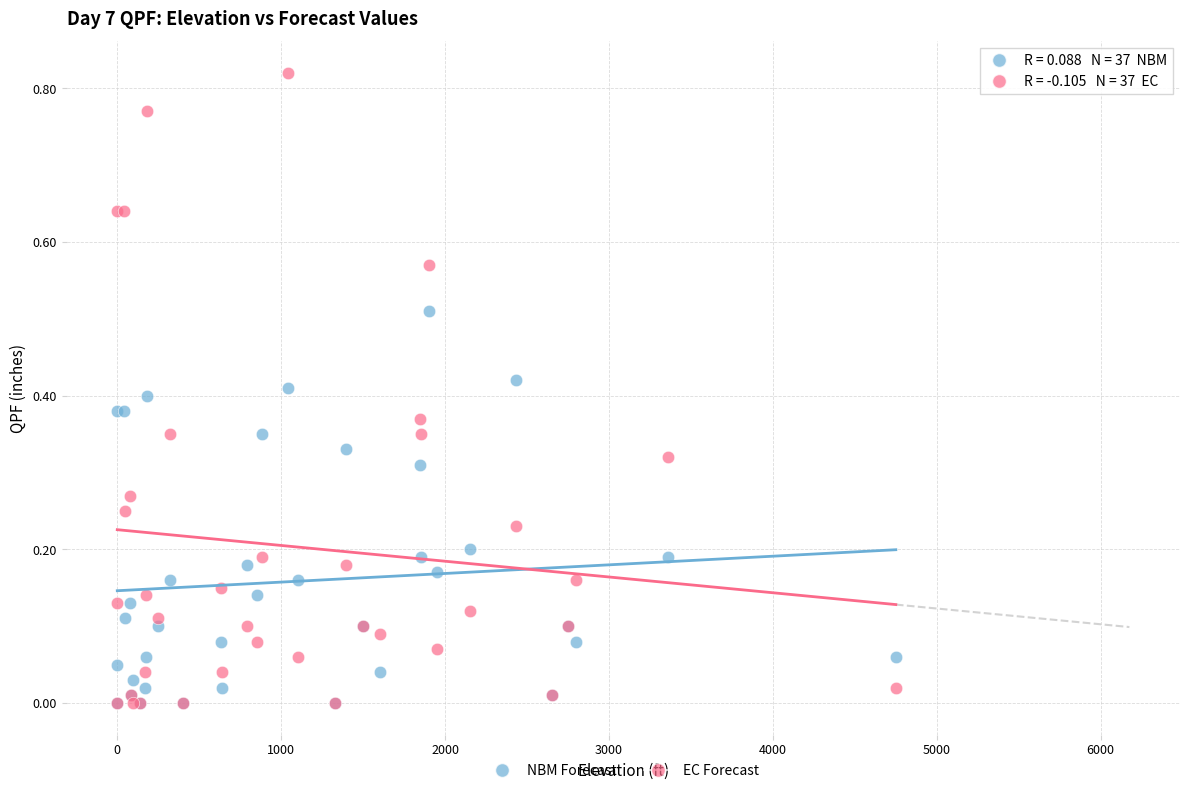

What are all the series names shown in the legend?

NBM Forecast, EC Forecast